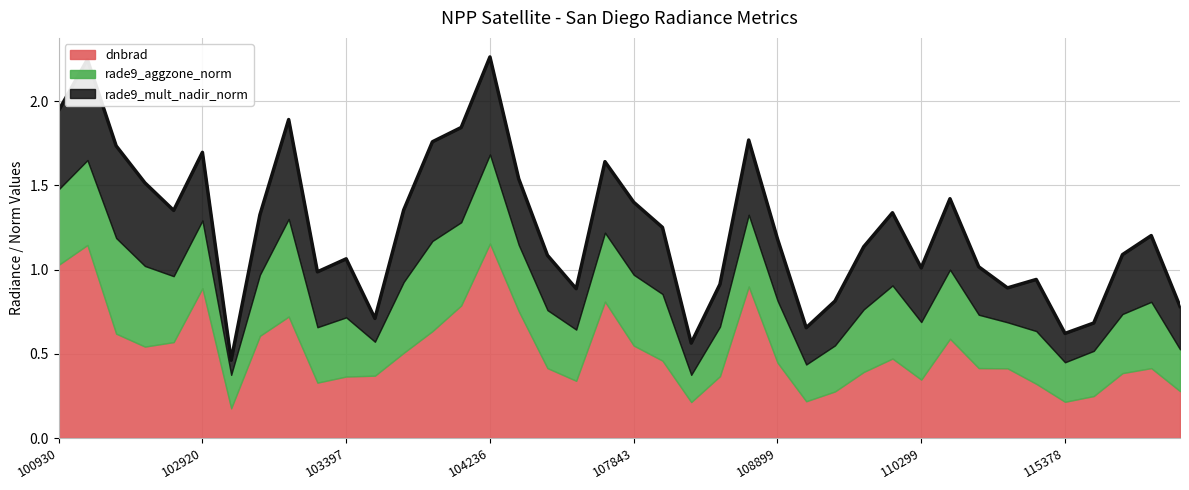

What are all the series names shown in the legend?

dnbrad, rade9_aggzone_norm, rade9_mult_nadir_norm